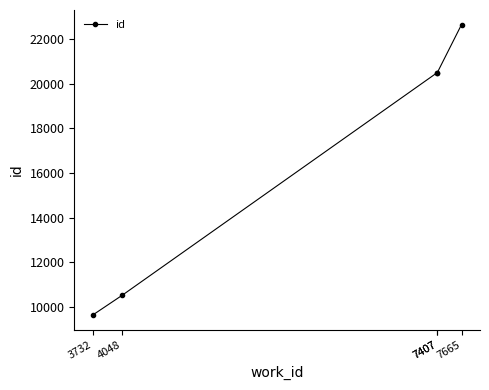

How many lines are shown in the chart?

1